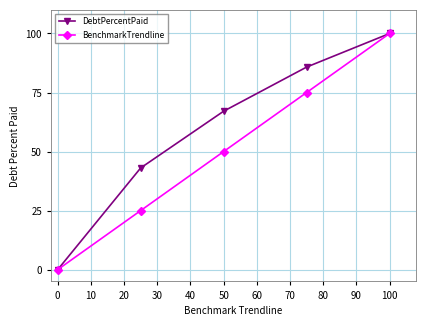

What is the maximum value for BenchmarkTrendline?

100.0